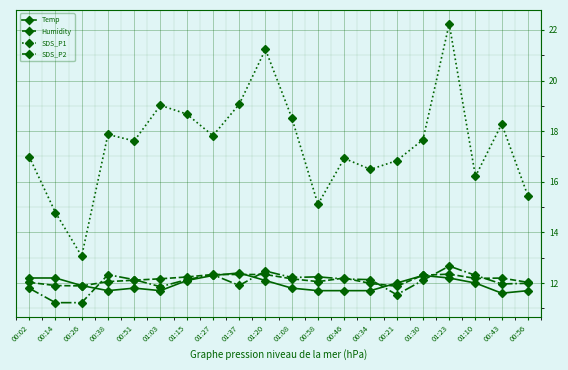

True or false: Temp and SDS_P1 cross at least once.

False